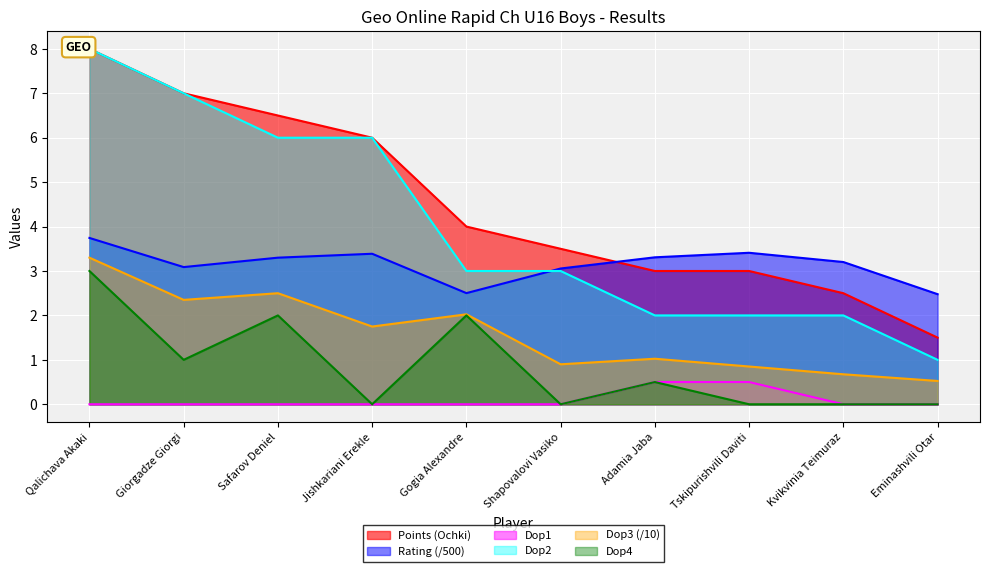

Rank the series by their maximum value, from lowest to highest.

Dop1, Dop4, Dop3, Rating, Points (Ochki), Dop2